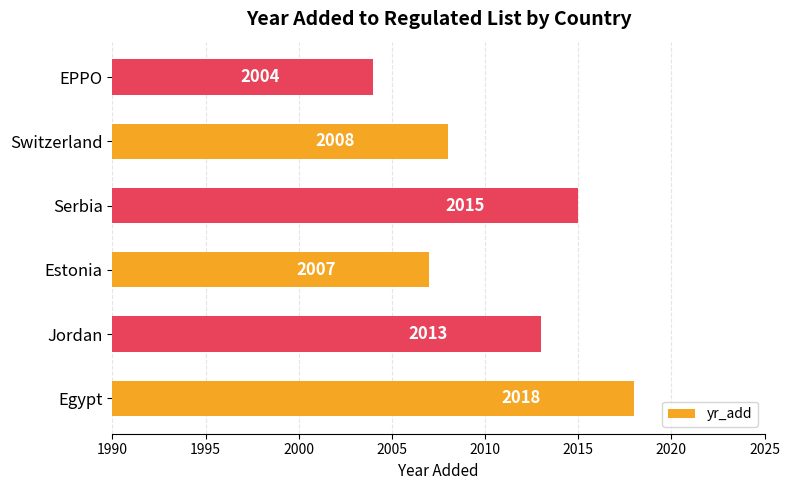

At which label is the value closest to 2011?

Jordan